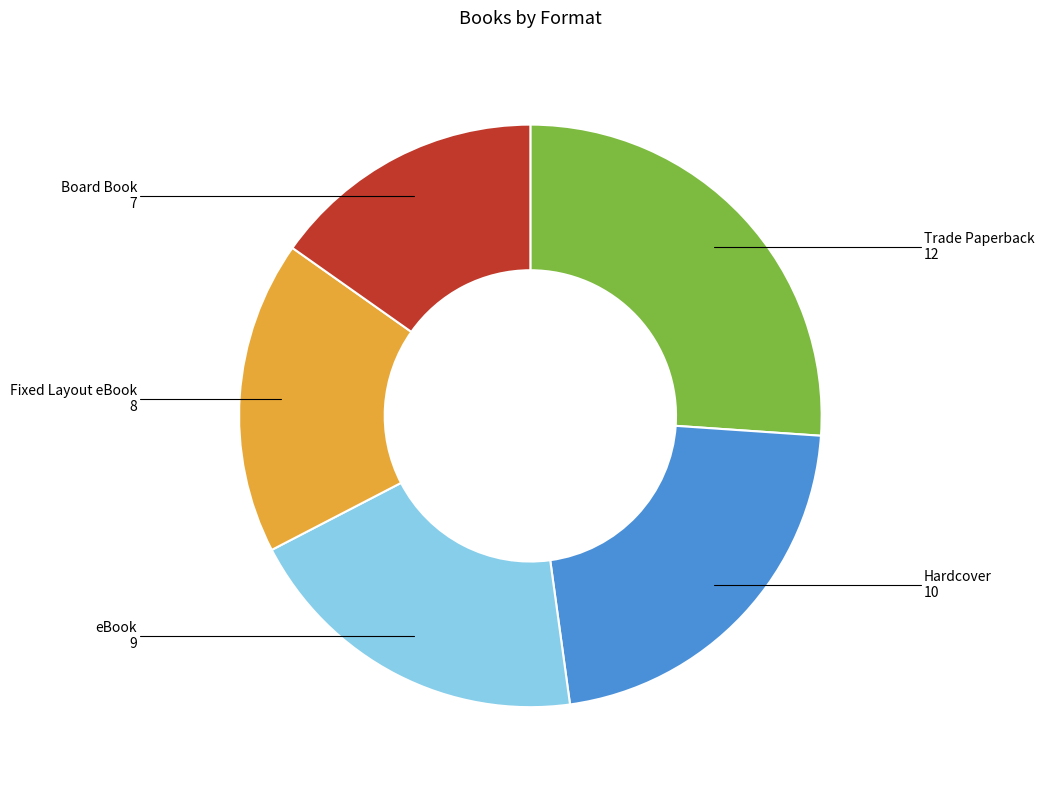

Is there any slice that represents more than half of the pie?

No